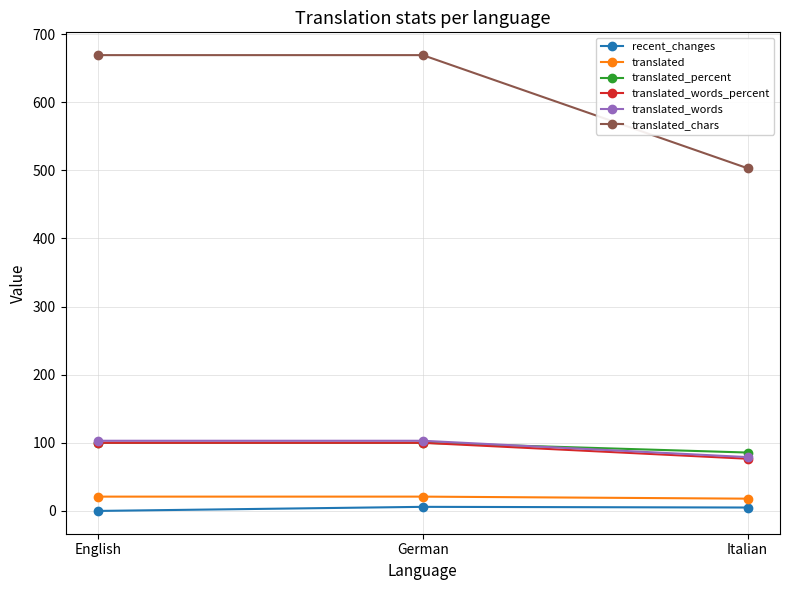

The recent_changes series shows 0.0 at English. True or false?

True